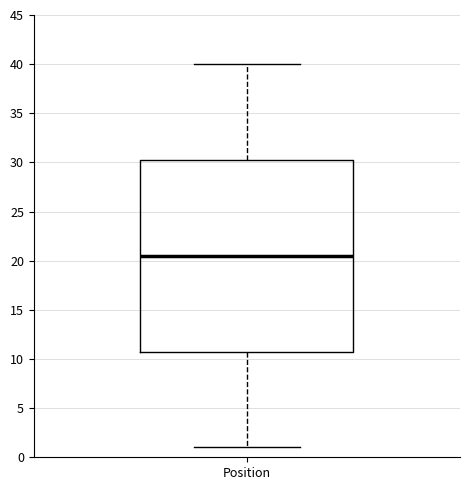

Transcribe this box plot: give where the median line is, the range the box spans, and where the two whiskers end, as read against the y-axis. The values are not printed on the chart, so give them approximately, as read against the axis.

median 20.5, box 11.0 to 30.5, whiskers 1.0 to 40.0